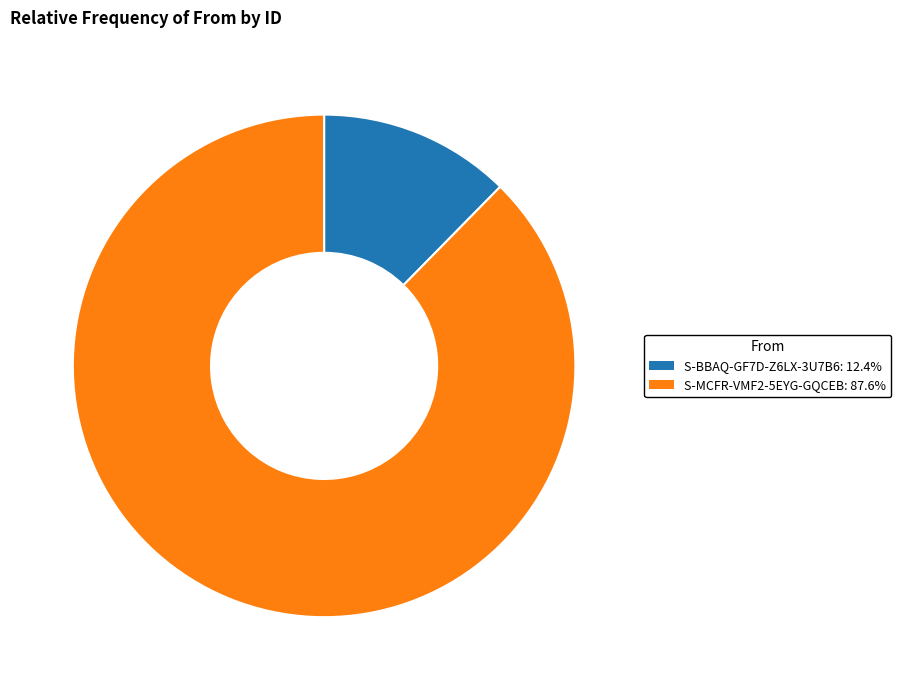

How many slices are in this pie chart?

2